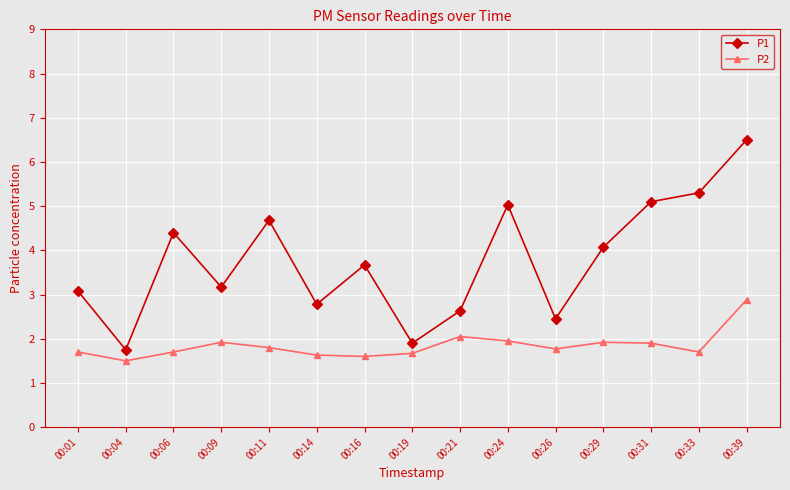

What is the total value across all series at 00:16?

5.3